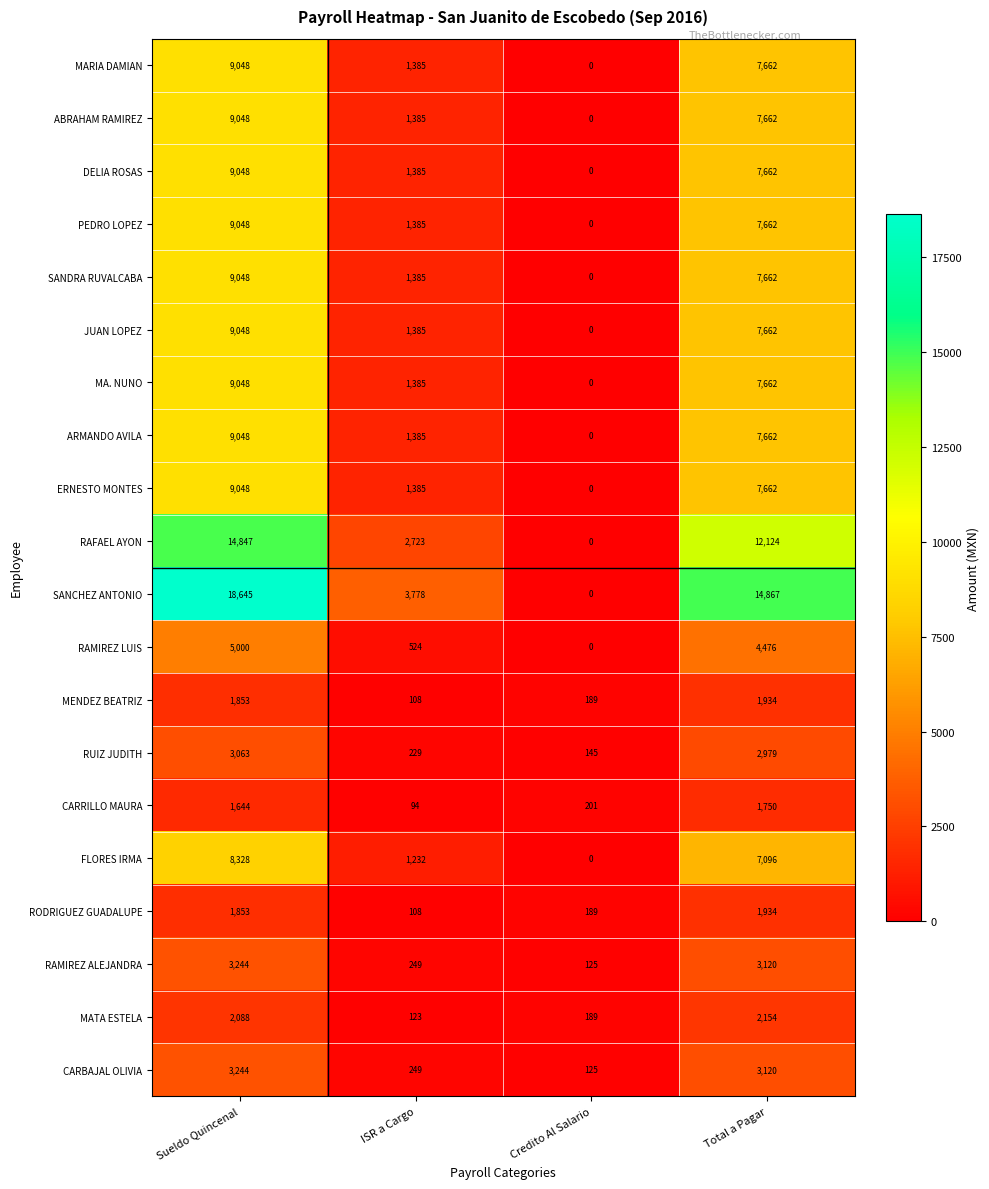

Which label corresponds to the smallest value in the chart?

Credito Al Salario